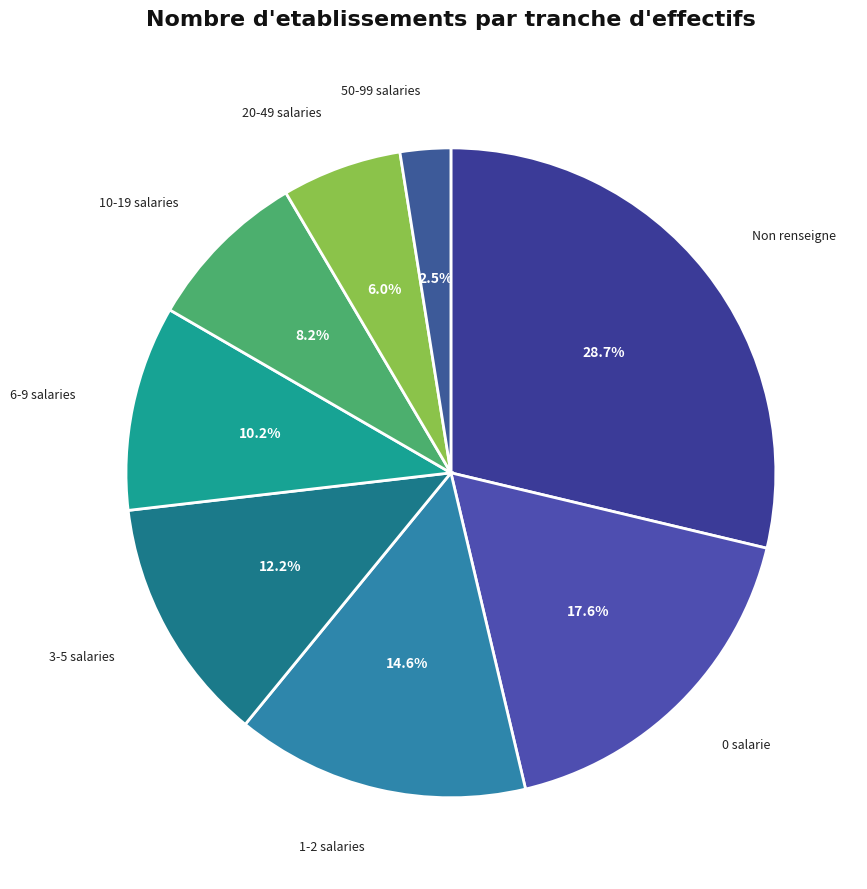

Between 0 salarie and 3-5 salaries, which is larger?

0 salarie